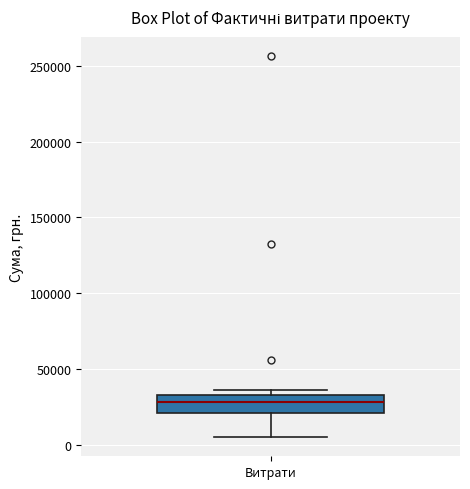

Transcribe this box plot: give where the median line is, the range the box spans, and where the two whiskers end, as read against the y-axis. The values are not printed on the chart, so give them approximately, as read against the axis.

median 30000, box 20000 to 35000, whiskers 5000 to 35000 (just above the box's upper edge)